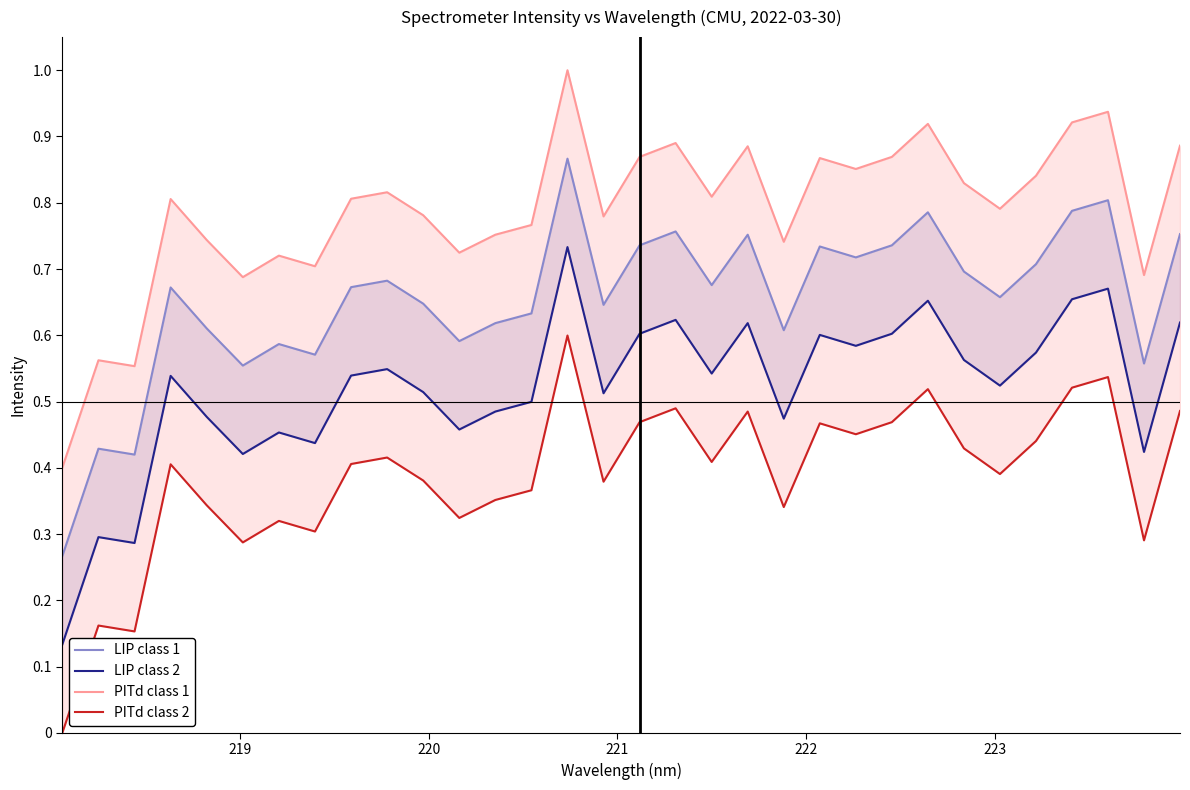

Rank the series by their maximum value, from lowest to highest.

PITd class 2, LIP class 2, LIP class 1, PITd class 1